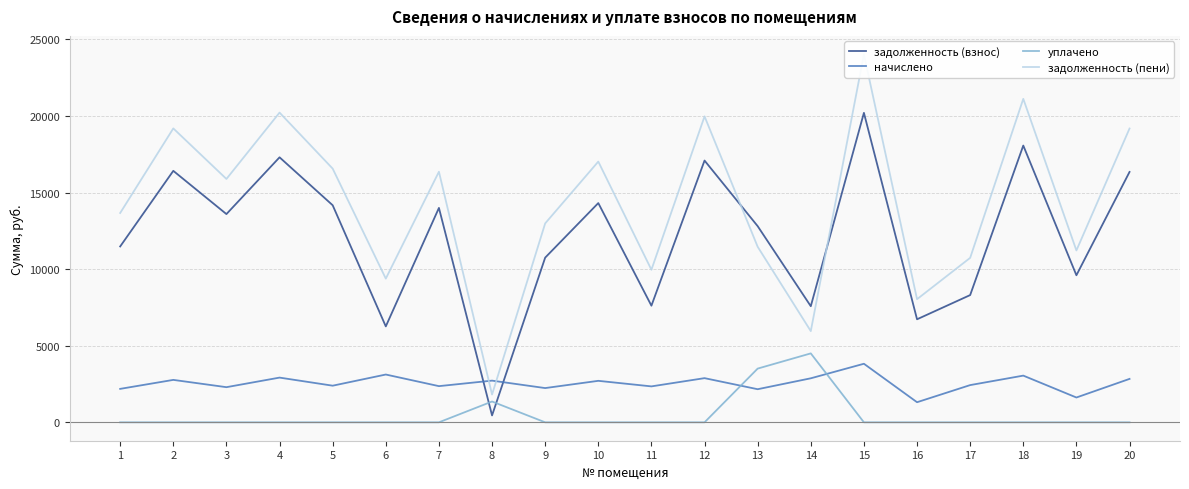

List the labels in order of уплачено value, largest first.

14, 13, 8, 1, 2, 3, 4, 5, 6, 7, 9, 10, 11, 12, 15, 16, 17, 18, 19, 20